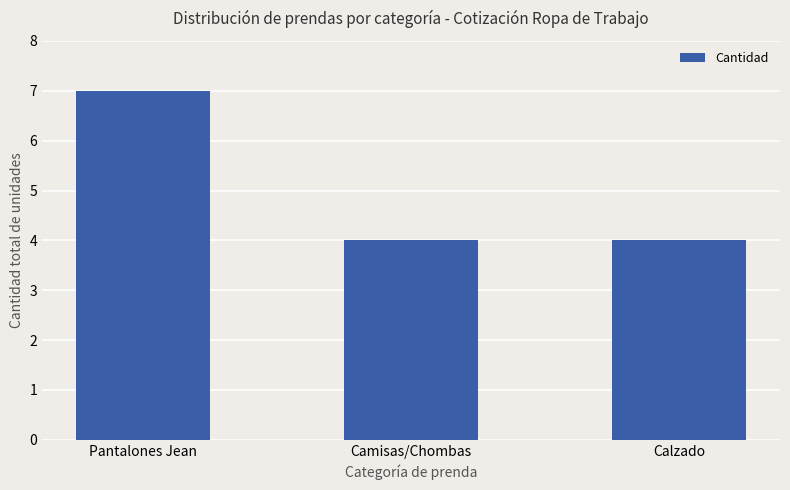

The chart shows a value of 3 at Camisas/Chombas. True or false?

False